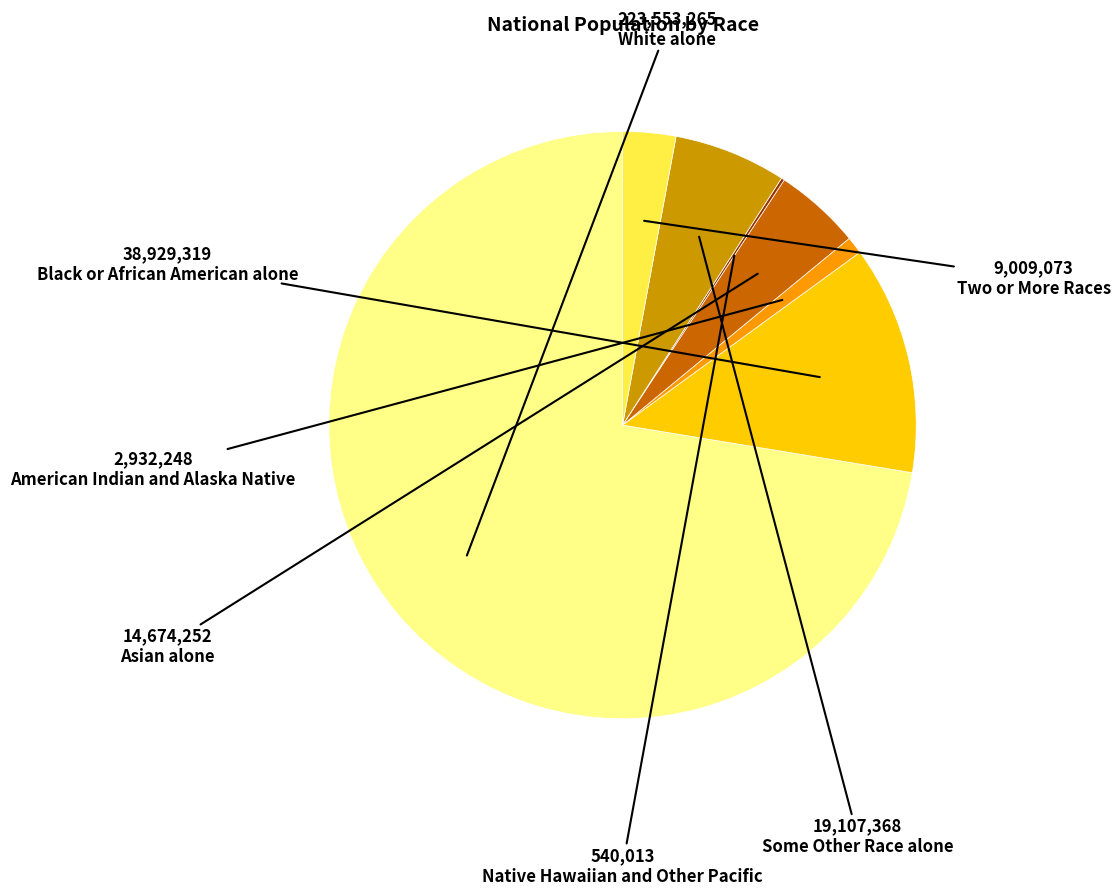

Does any single category account for the majority?

Yes